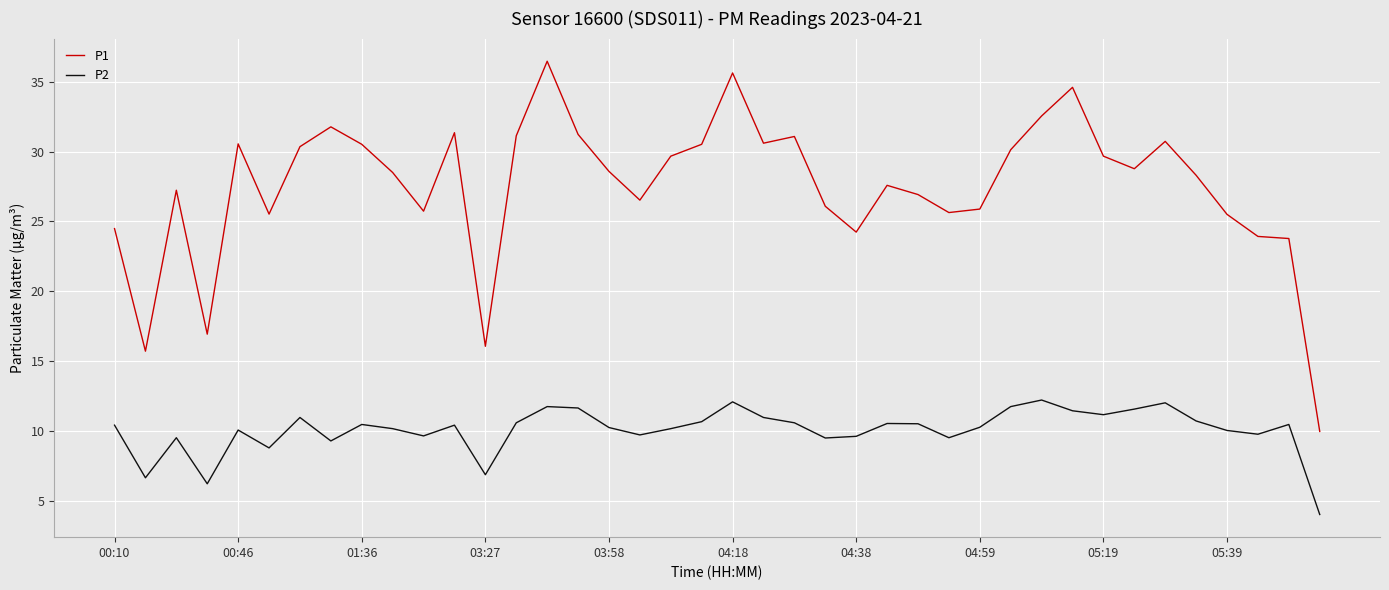

Which series has the largest total across all categories?

P1